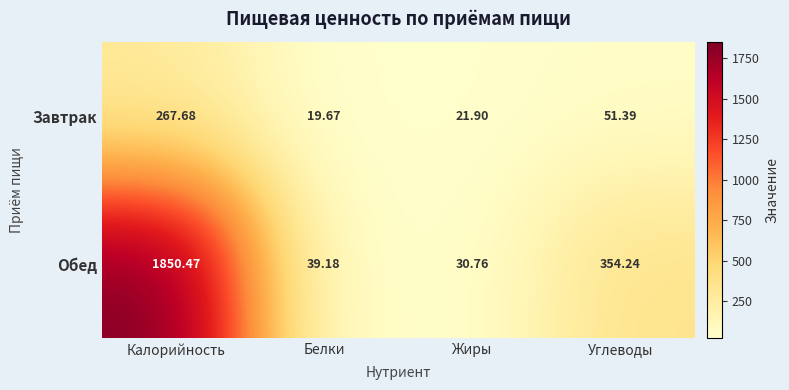

At Углеводы, list the series in order from largest to smallest.

Обед, Завтрак